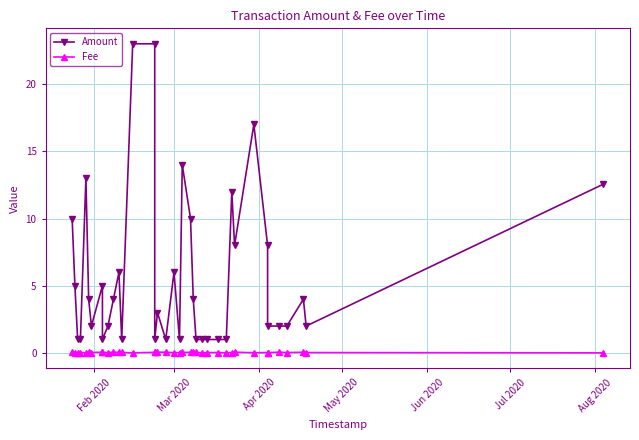

How many data points in Amount are above 4?

15